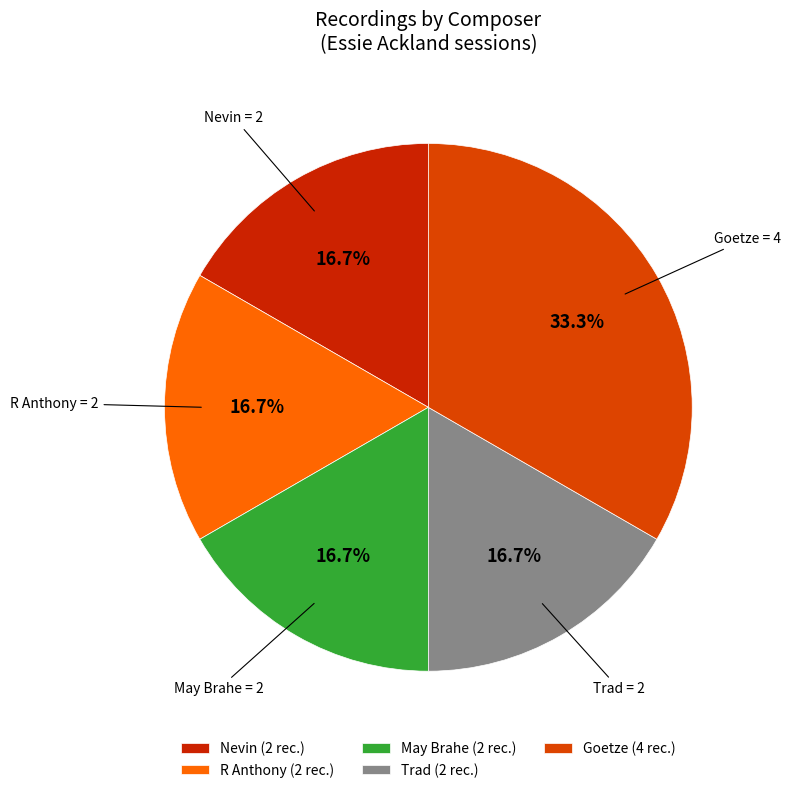

How many segments does this pie chart have?

5